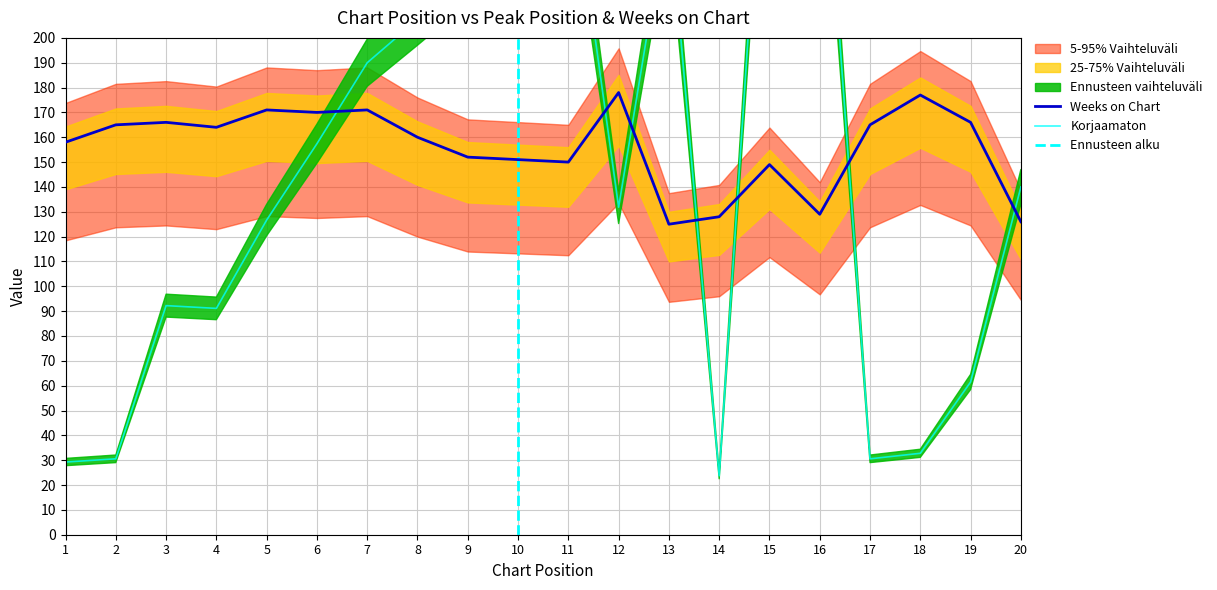

Reading left to right, extract all data points from this chart.

Peak Position: 1=29.3	2=30.6	3=92.2	4=91.1	5=126.7	6=157.4	7=190.0	8=207.4	9=225.2	10=251.7	11=277.8	12=131.9	13=254.6	14=23.7	15=331.1	16=310.6	17=30.6	18=32.8	19=61.5	20=140.0
Weeks on Chart: 1=158.0	2=165.0	3=166.0	4=164.0	5=171.0	6=170.0	7=171.0	8=160.0	9=152.0	10=151.0	11=150.0	12=178.0	13=125.0	14=128.0	15=149.0	16=129.0	17=165.0	18=177.0	19=166.0	20=126.0